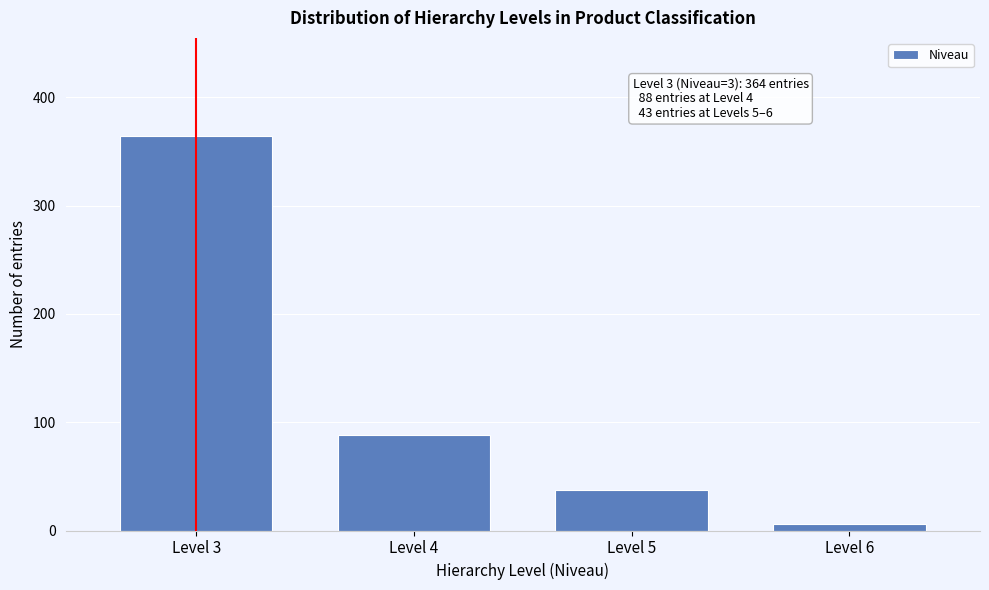

Reading left to right, extract all data points from this chart.

364	88	37	6